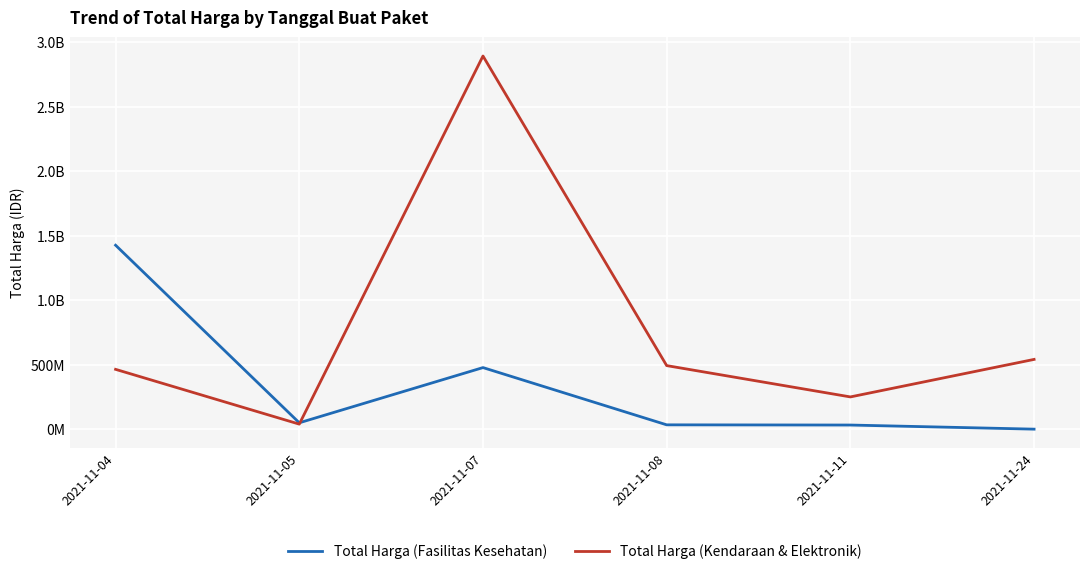

How many intersections are there between Total Harga (Fasilitas Kesehatan) and Total Harga (Kendaraan & Elektronik)?

1